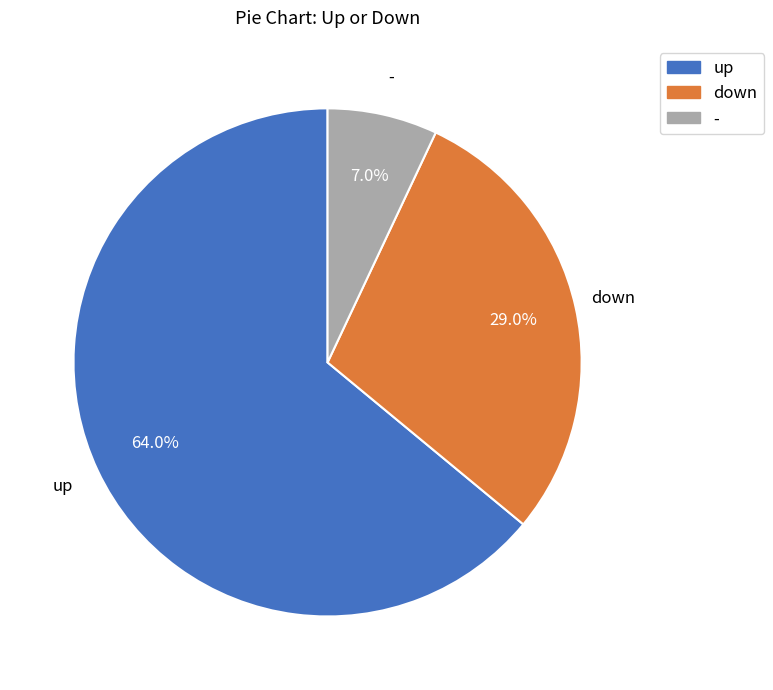

The up slice represents 76% of the pie. True or false?

False